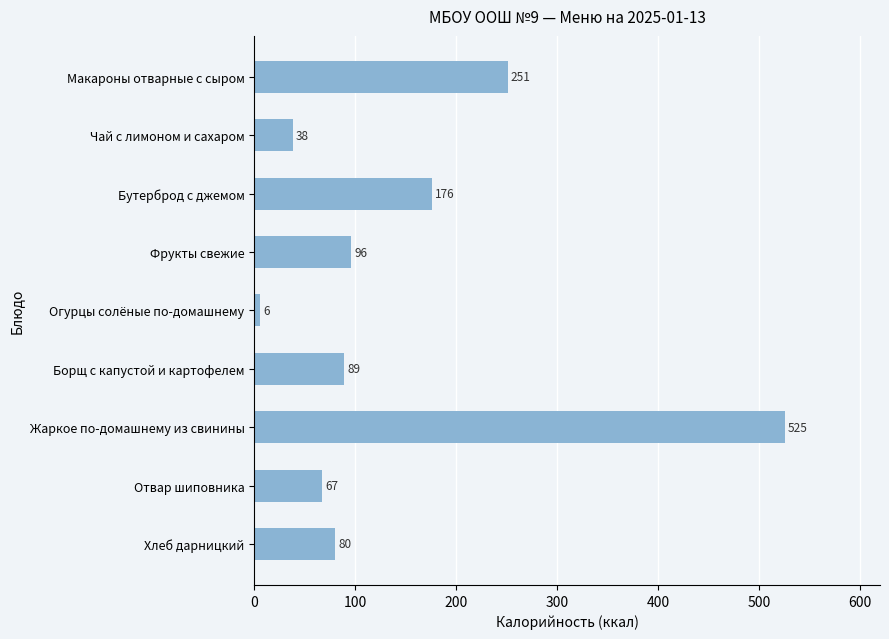

What is the change in value from Огурцы солёные по-домашнему to Хлеб дарницкий?

+74